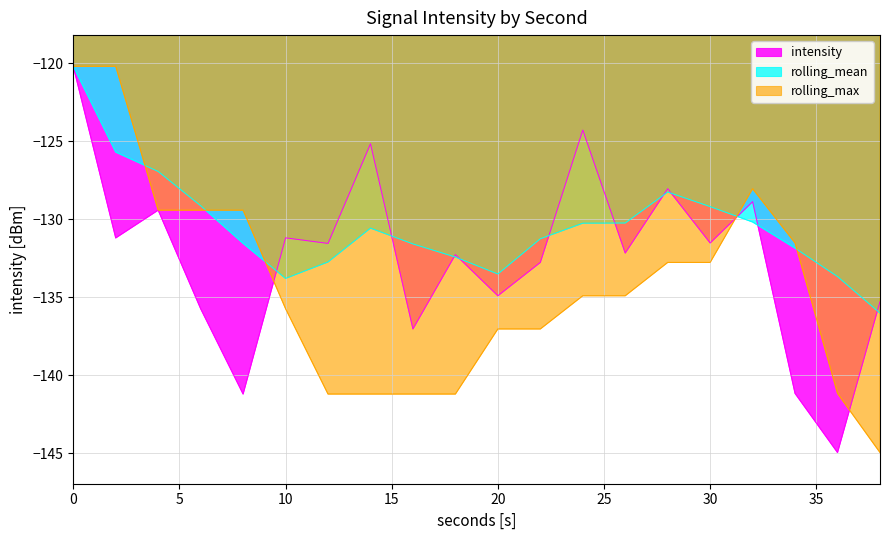

At how many categories does at least one series exceed -122?

2